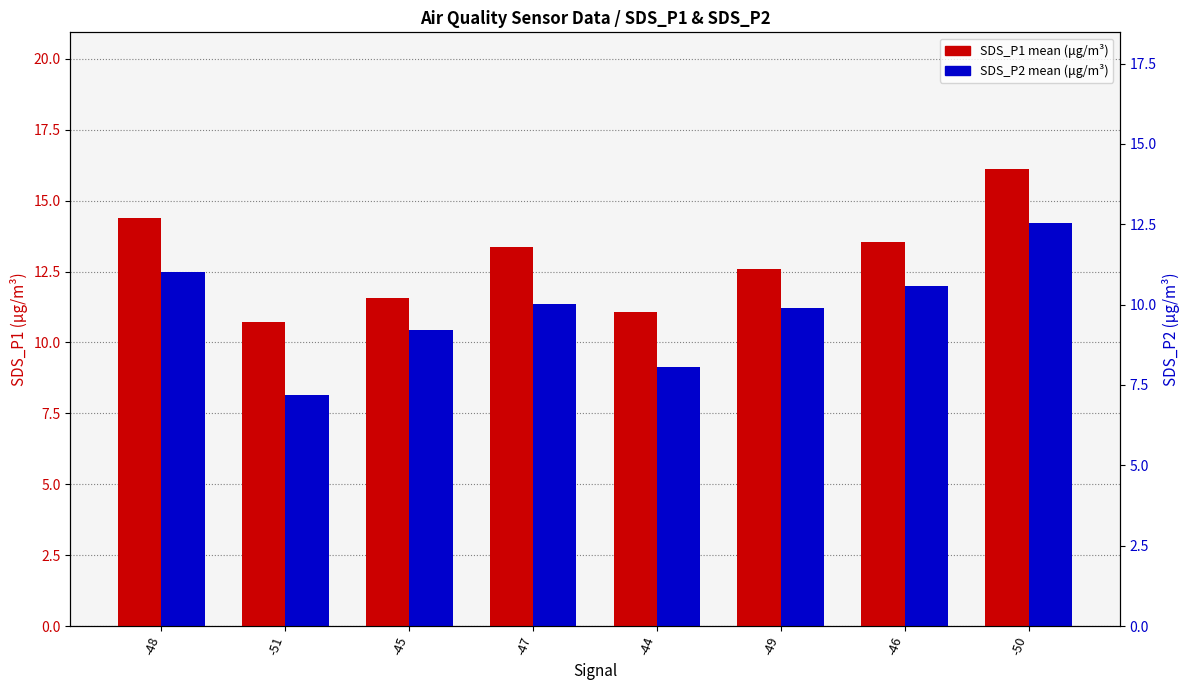

What is the value of the SDS_P1 bar at the 6th from the left?

12.6